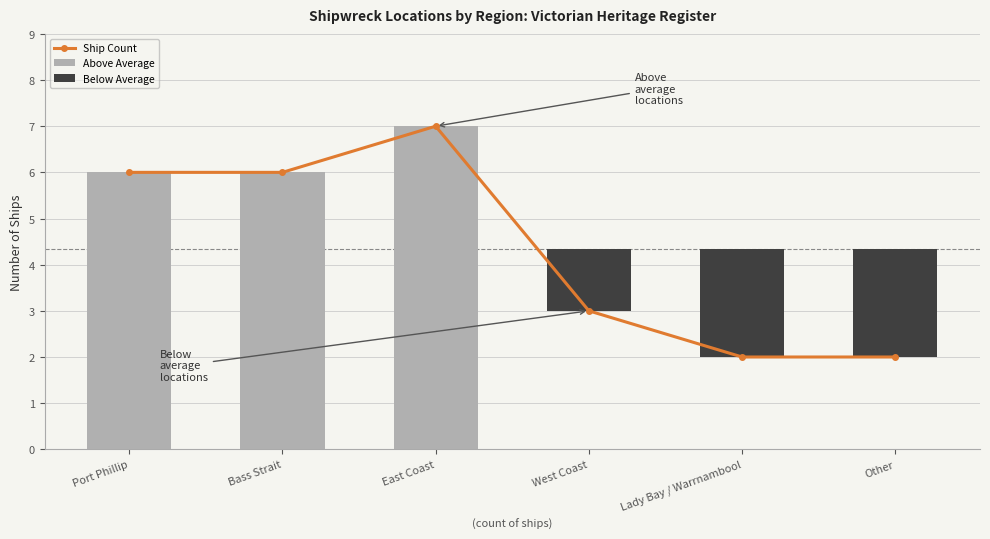

At which label does Ship Count first exceed 6?

East Coast